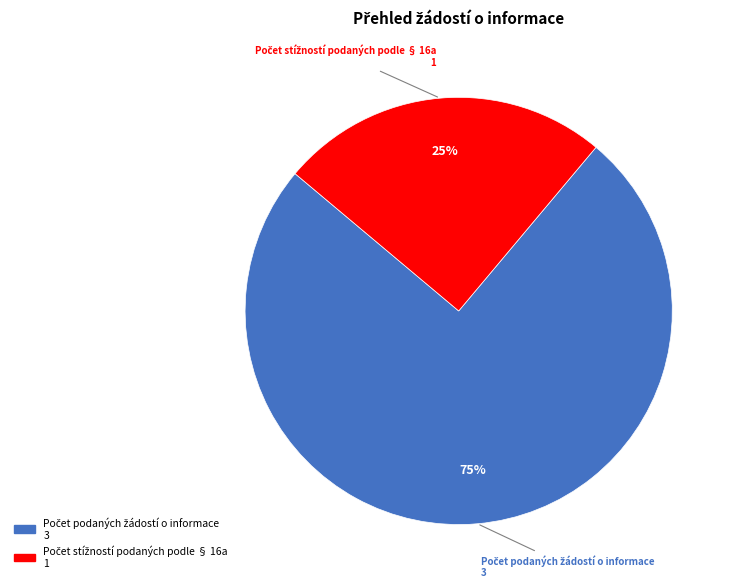

To the nearest percent, what is the difference between the largest and smallest slice percentages?

50%